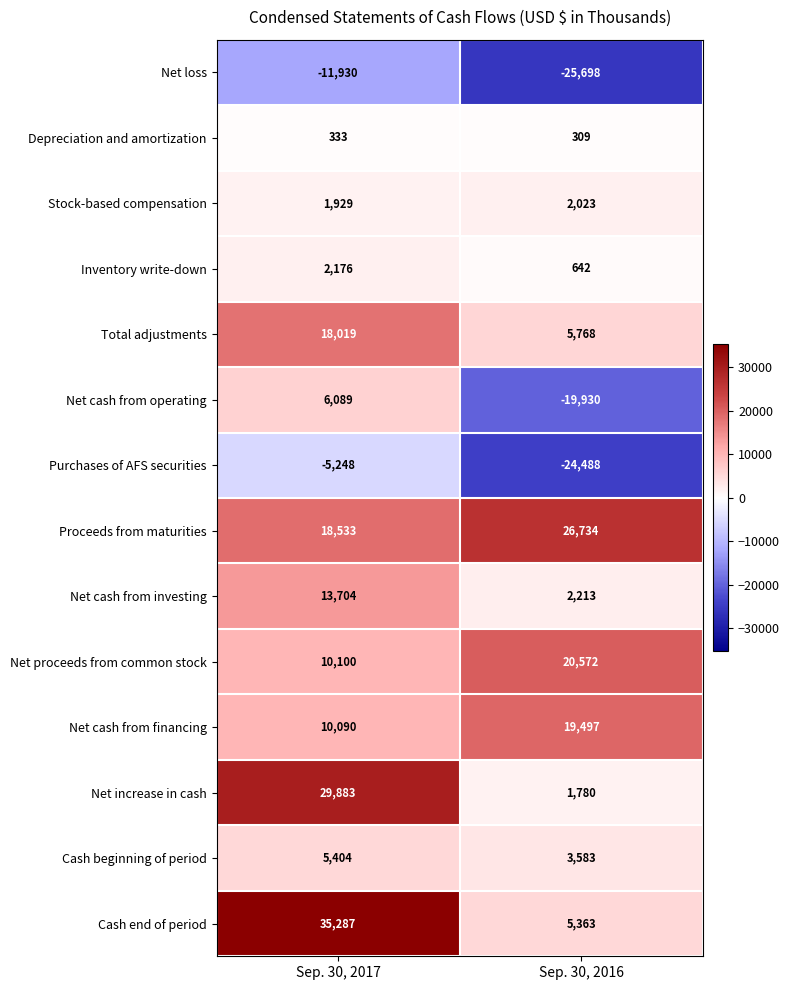

What is the sum of all Net cash from financing values?

29587